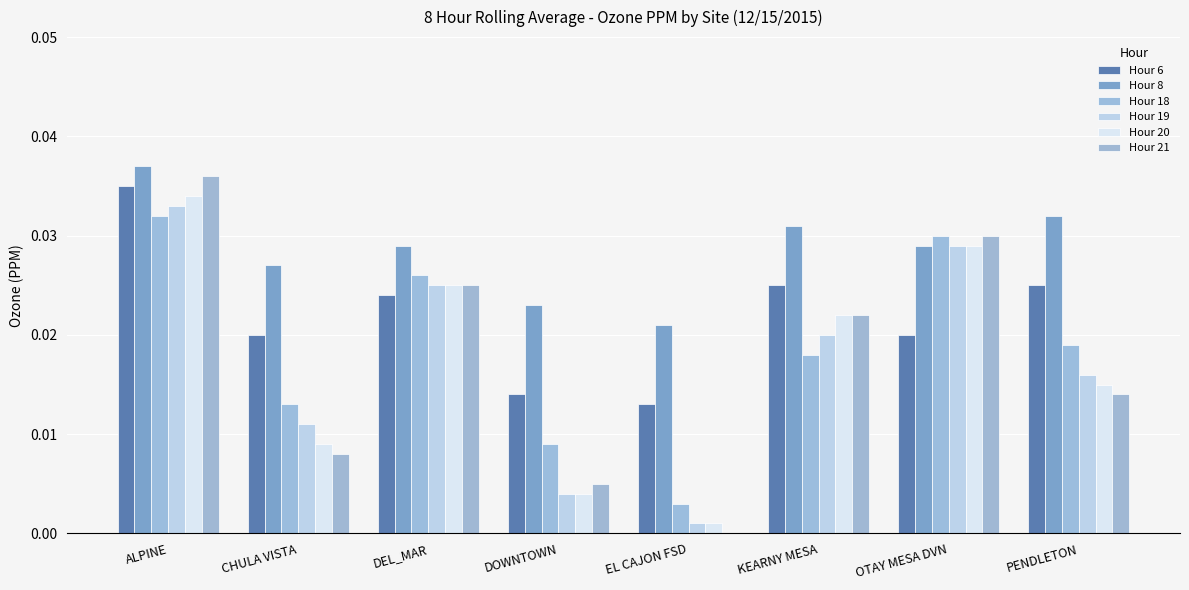

List the labels in order of Hour 20 value, smallest first.

EL CAJON FSD, DOWNTOWN, CHULA VISTA, PENDLETON, KEARNY MESA, DEL_MAR, OTAY MESA DVN, ALPINE